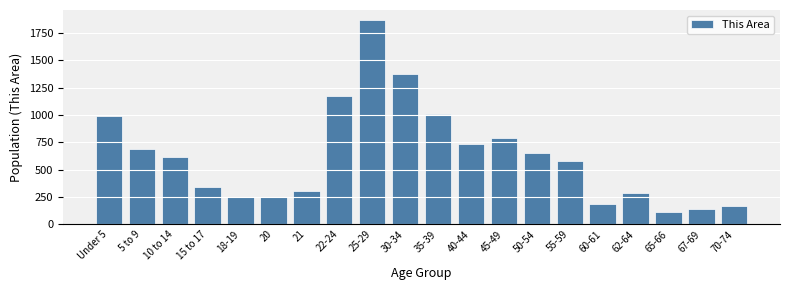

What is the label of the 3rd bar from the right?

65-66